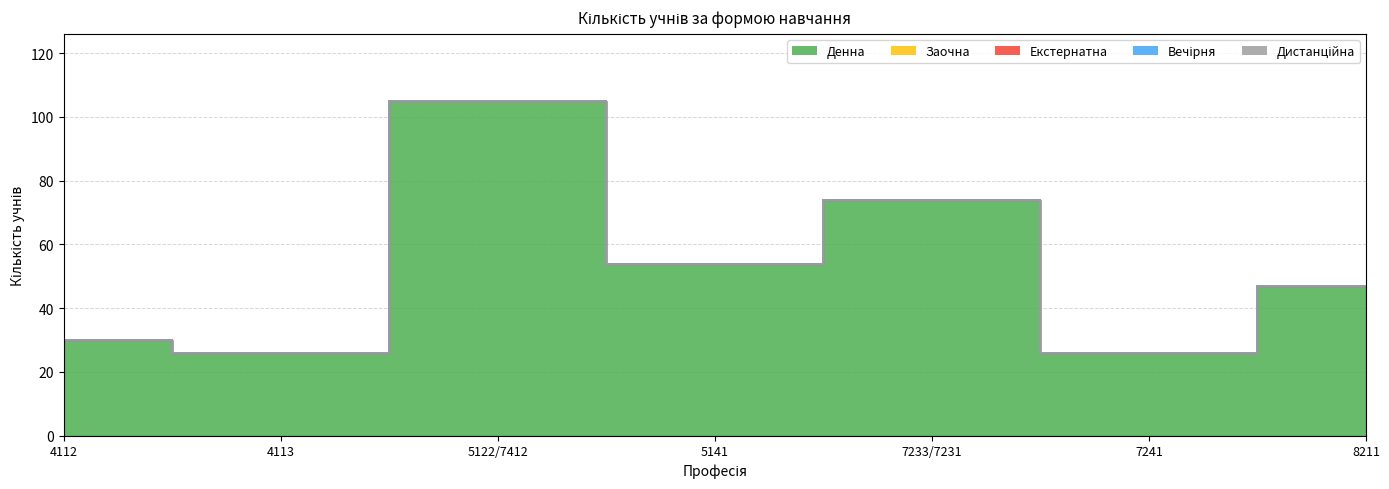

Is it true that Екстернатна equals 0 at 4112 Оператор комп'ютерного набору?

True